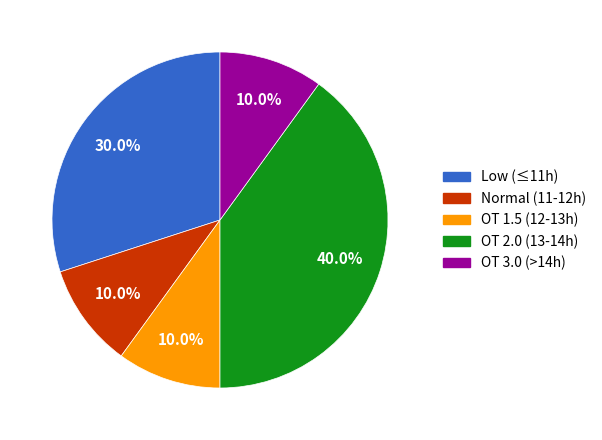

Is there a majority slice in this chart?

No